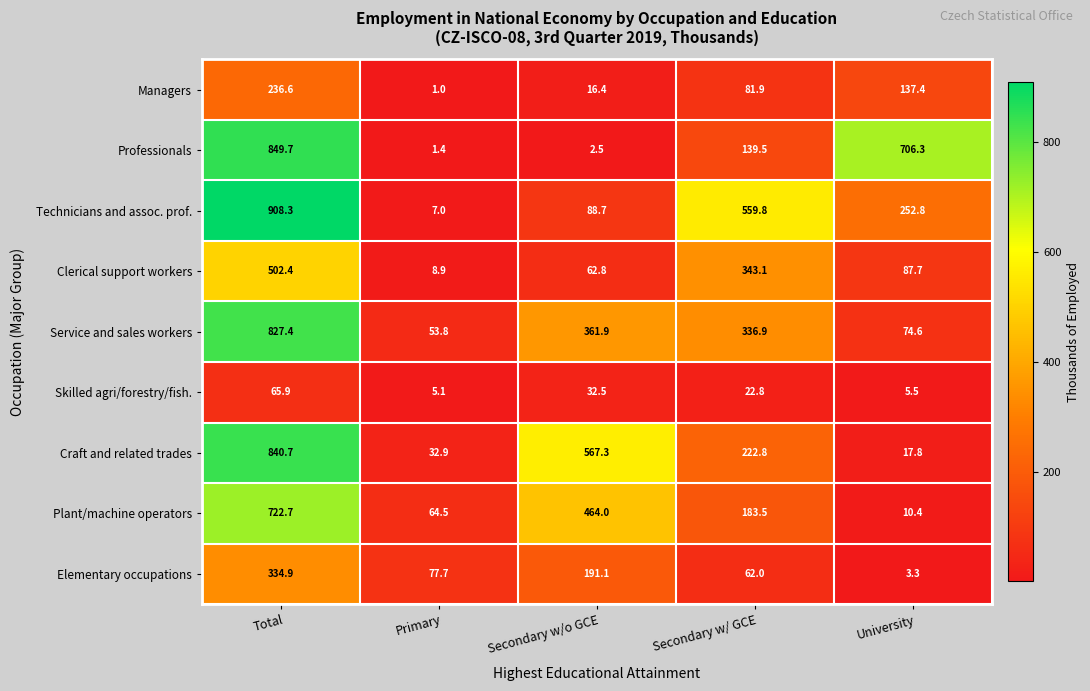

Which series has the largest range (max minus min)?

Technicians and assoc. prof.